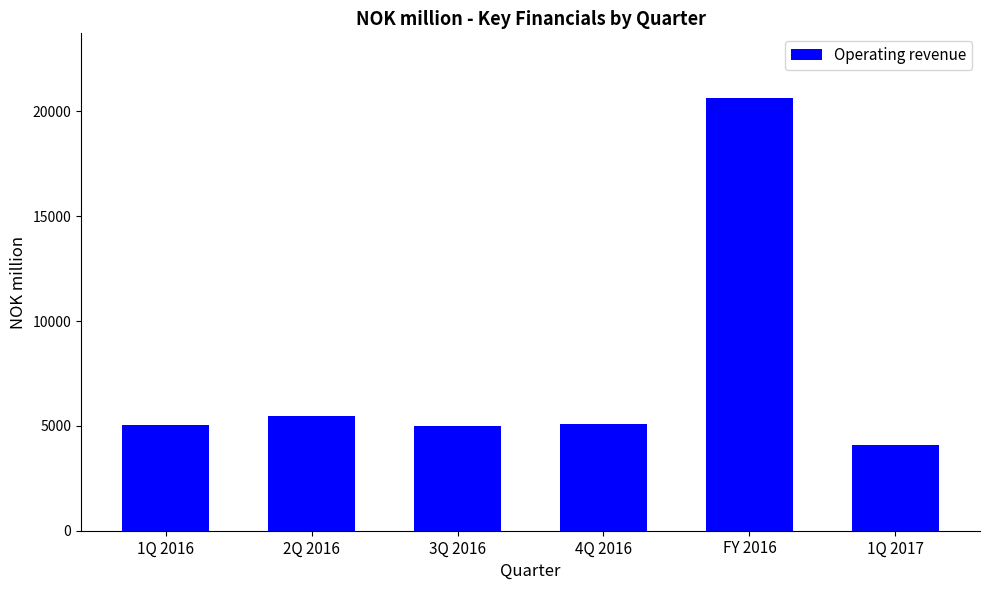

What is the sum of all values?

45319.0